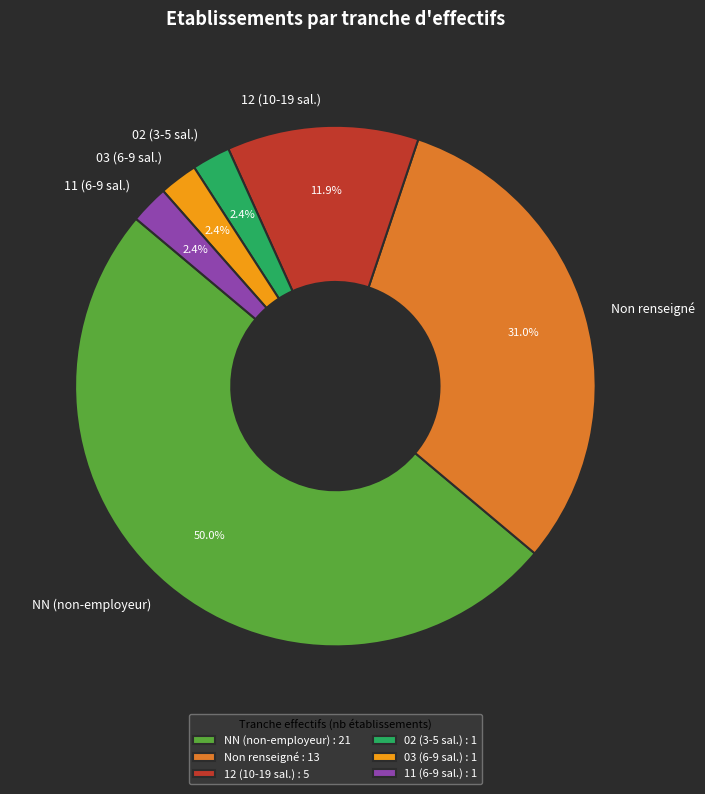

How many segments does this pie chart have?

6